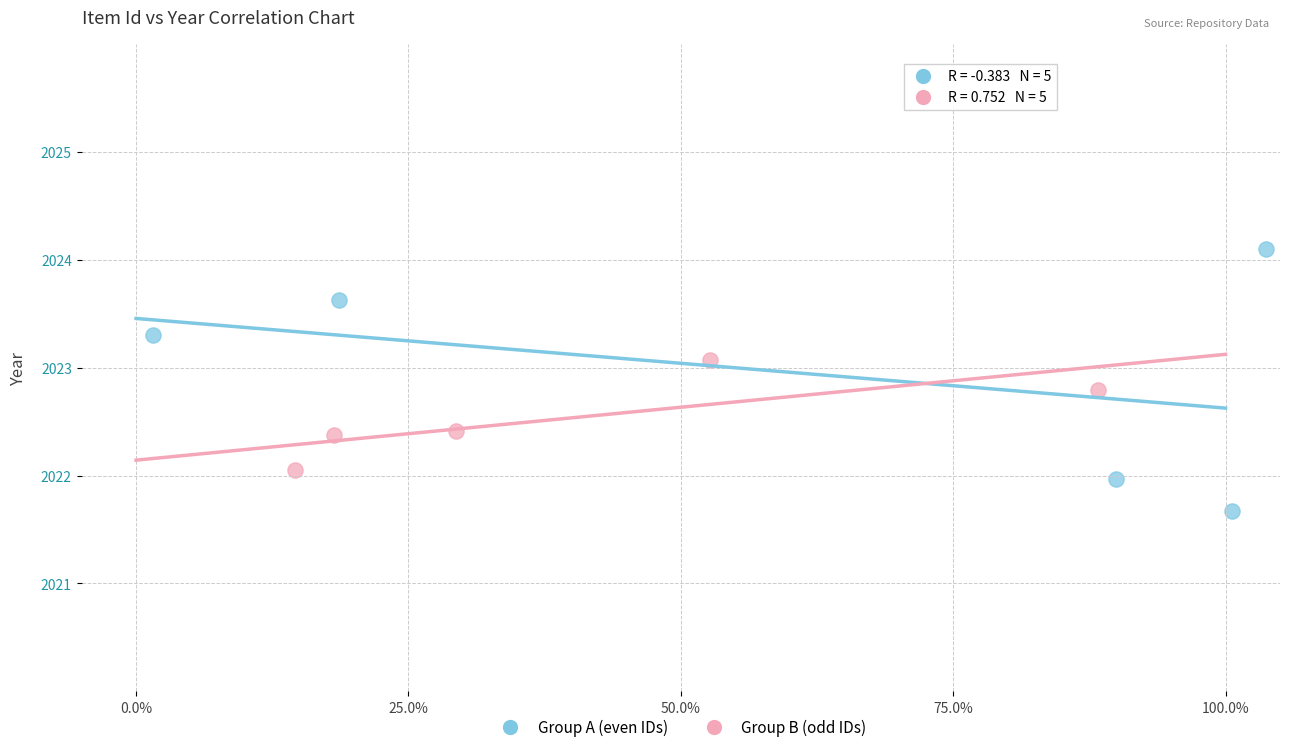

Which series contains the lowest Y value?

Group A (even IDs)